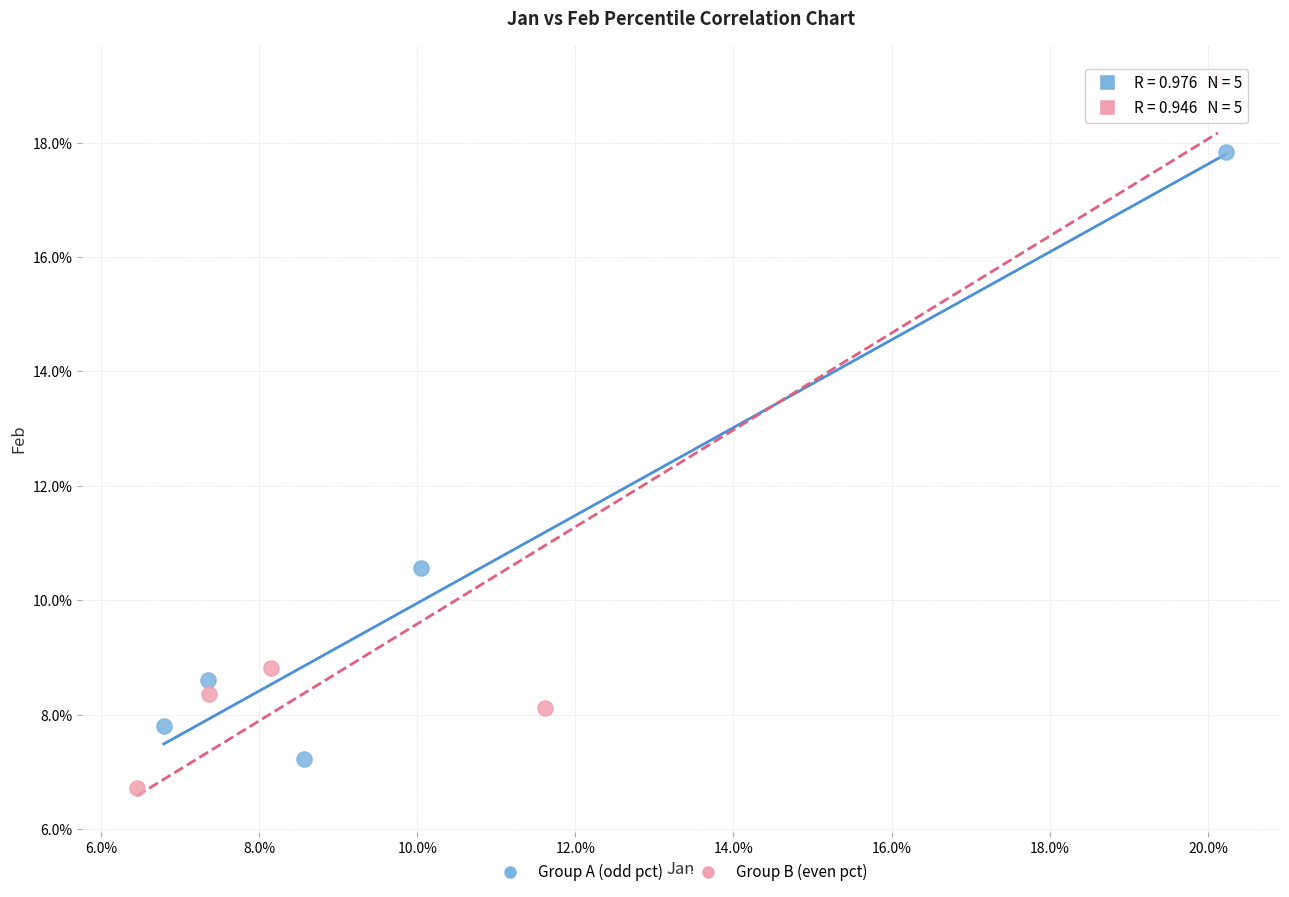

Which series contains the highest Y value?

Group B (even pct)